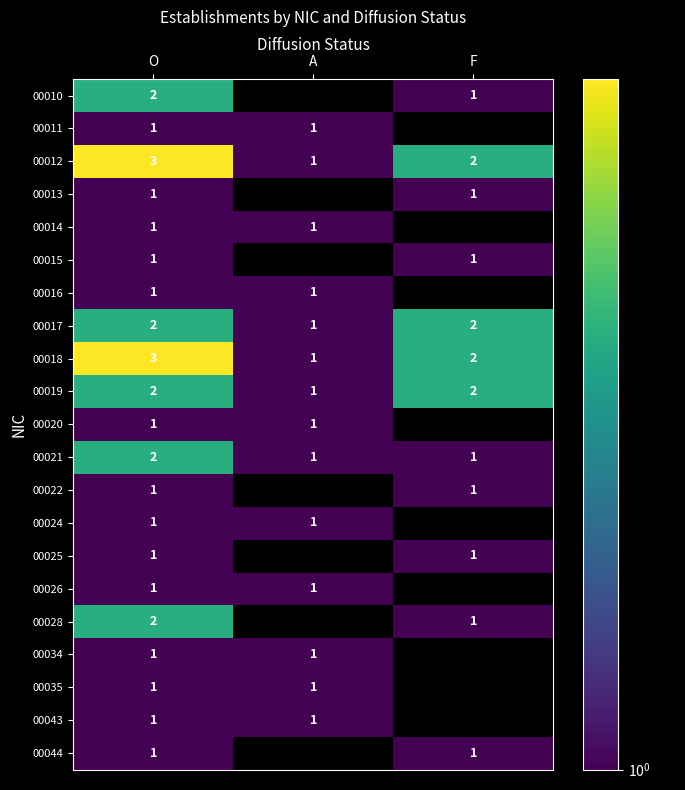

The 00012 series shows 3 at O. True or false?

True